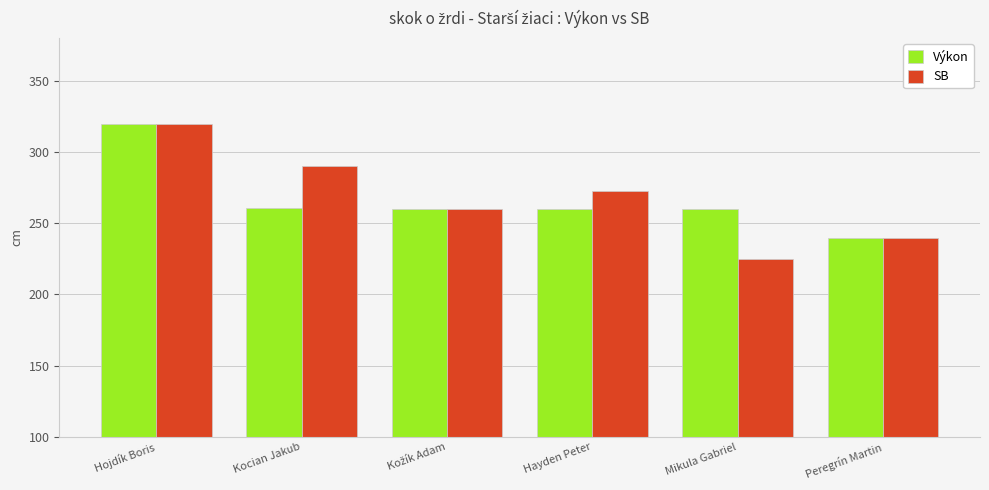

How many bars are there in each group?

2